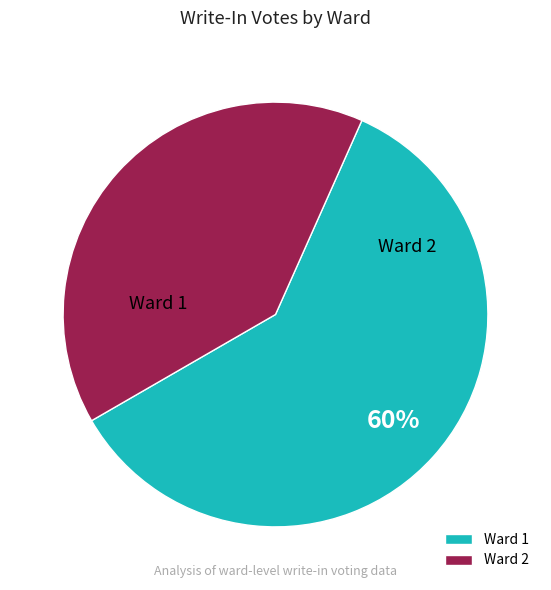

To the nearest percent, what portion does Ward 1 represent?

60%